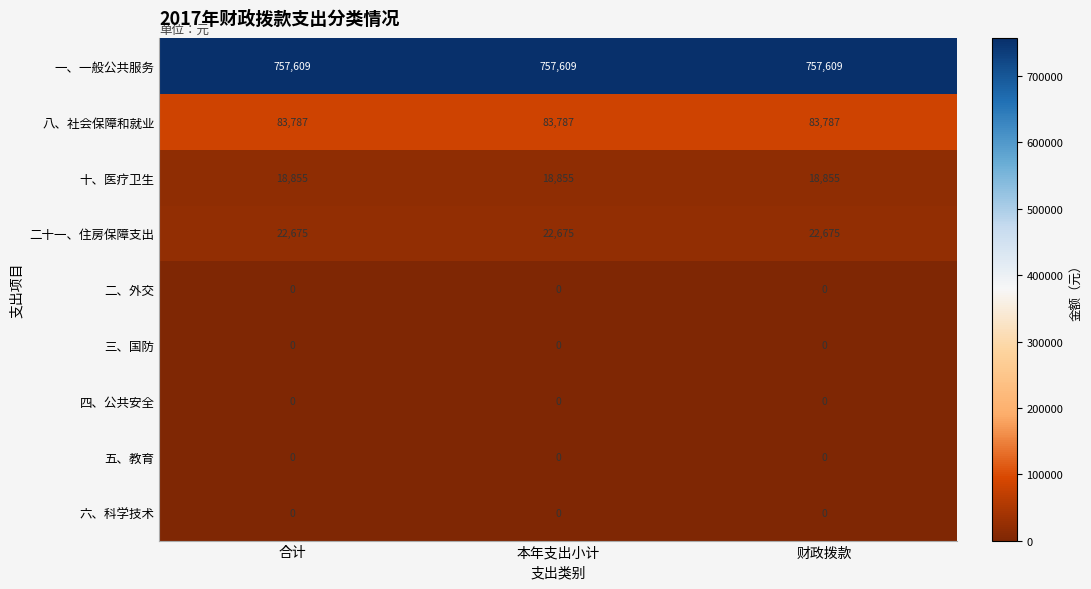

What is the difference between the highest and lowest values at 财政拨款?

757609